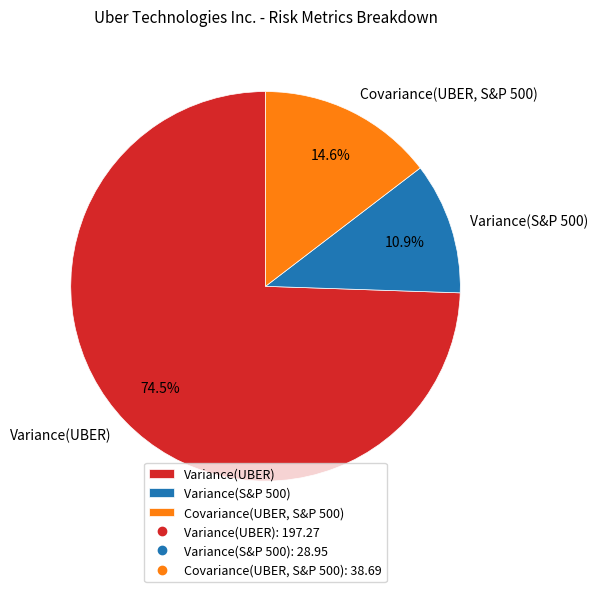

The Variance(S&P 500) slice represents 11% of the pie. True or false?

True